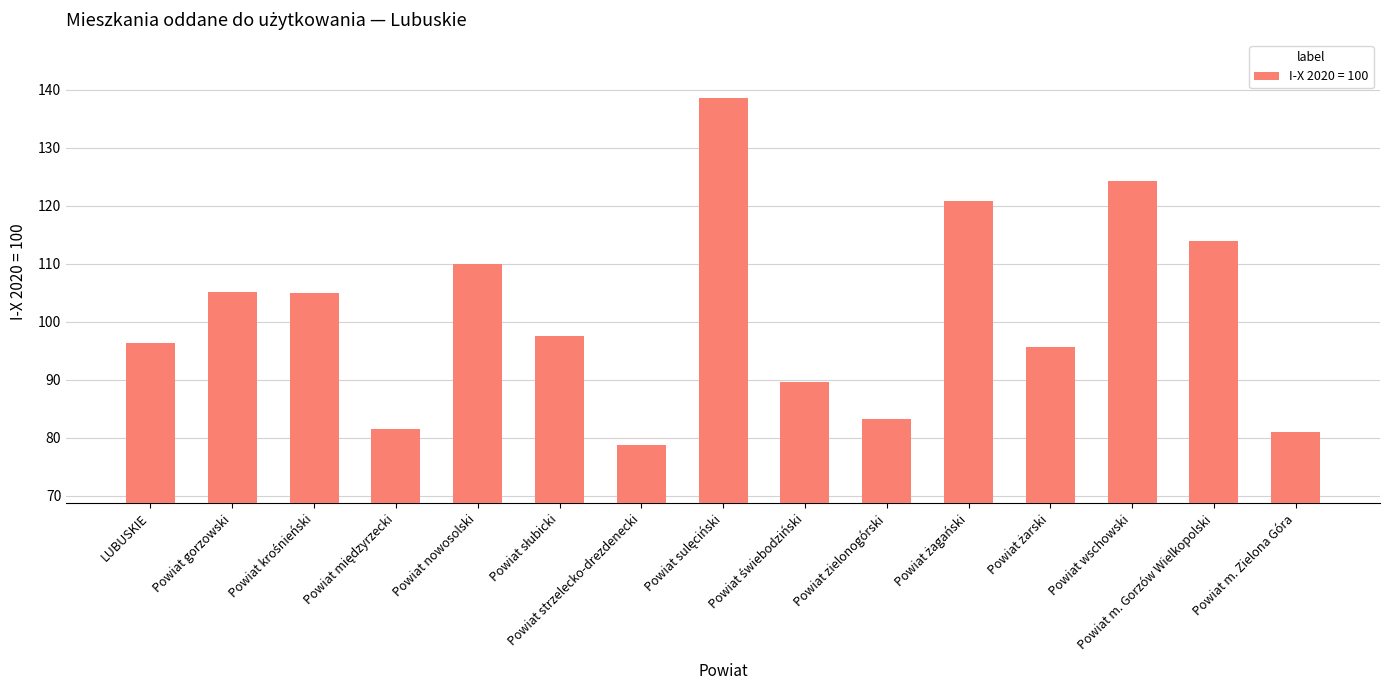

Read the value at LUBUSKIE.

96.4